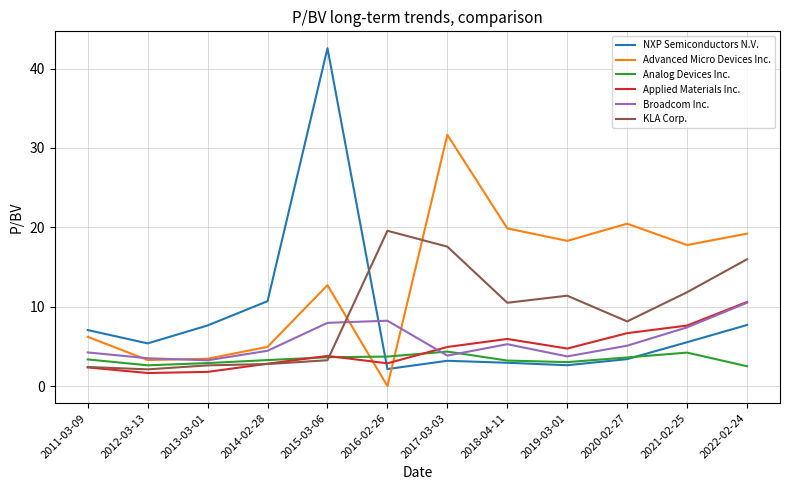

What is the difference between the second highest and second lowest values in the Advanced Micro Devices Inc. series?

17.2